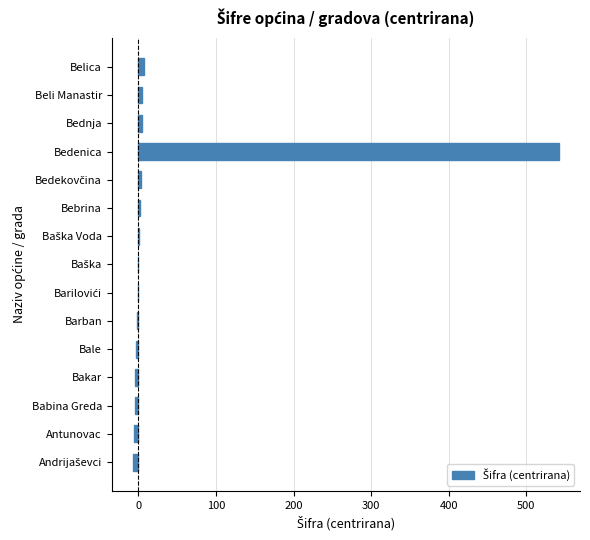

Is it true that the value at Bedenica is 542?

True